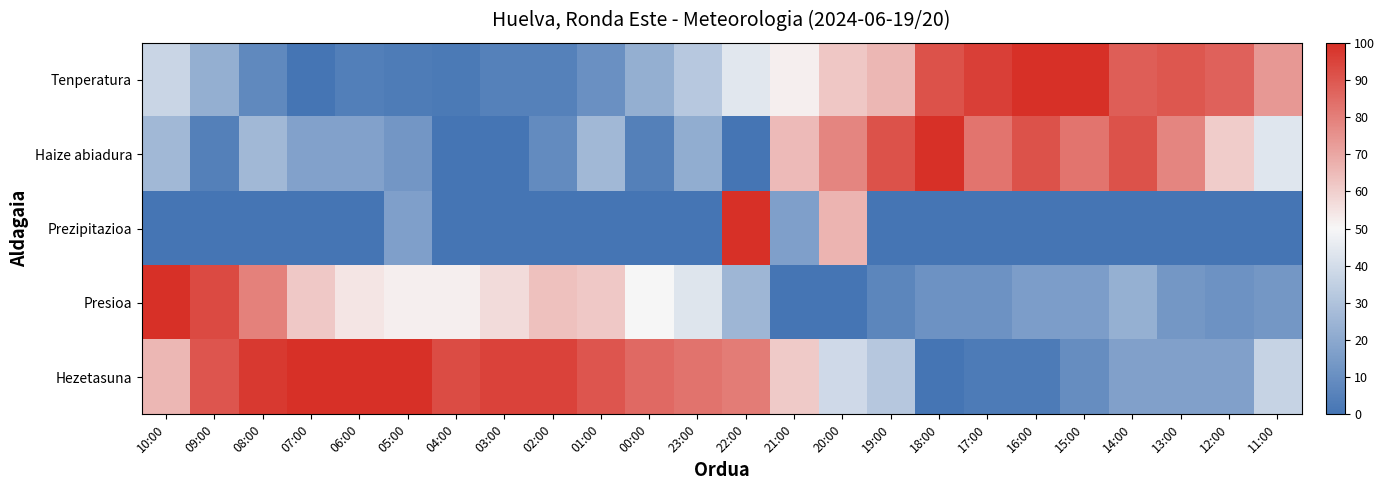

Reading left to right, extract all data points from this chart.

Tenperatura: 10:00=37.3	09:00=22.5	08:00=7.8	07:00=0.0	06:00=3.9	05:00=2.9	04:00=2.0	03:00=4.9	02:00=4.9	01:00=10.8	00:00=22.5	23:00=32.4	22:00=44.1	21:00=52.0	20:00=61.8	19:00=65.7	18:00=91.2	17:00=96.1	16:00=100.0	15:00=100.0	14:00=88.2	13:00=90.2	12:00=87.3	11:00=73.5
Haize abiadura: 10:00=26.1	09:00=4.3	08:00=26.1	07:00=17.4	06:00=17.4	05:00=13.0	04:00=0.0	03:00=0.0	02:00=8.7	01:00=26.1	00:00=4.3	23:00=21.7	22:00=0.0	21:00=65.2	20:00=78.3	19:00=91.3	18:00=100.0	17:00=82.6	16:00=91.3	15:00=82.6	14:00=91.3	13:00=78.3	12:00=60.9	11:00=43.5
Prezipitazioa: 10:00=0.0	09:00=0.0	08:00=0.0	07:00=0.0	06:00=0.0	05:00=16.7	04:00=0.0	03:00=0.0	02:00=0.0	01:00=0.0	00:00=0.0	23:00=0.0	22:00=100.0	21:00=16.7	20:00=66.7	19:00=0.0	18:00=0.0	17:00=0.0	16:00=0.0	15:00=0.0	14:00=0.0	13:00=0.0	12:00=0.0	11:00=0.0
Presioa: 10:00=100.0	09:00=93.2	08:00=79.5	07:00=61.4	06:00=54.5	05:00=52.3	04:00=52.3	03:00=56.8	02:00=63.6	01:00=61.4	00:00=50.0	23:00=43.2	22:00=25.0	21:00=0.0	20:00=0.0	19:00=6.8	18:00=11.4	17:00=11.4	16:00=15.9	15:00=15.9	14:00=22.7	13:00=13.6	12:00=11.4	11:00=13.6
Hezetasuna: 10:00=65.9	09:00=90.2	08:00=97.6	07:00=100.0	06:00=100.0	05:00=100.0	04:00=92.7	03:00=95.1	02:00=95.1	01:00=90.2	00:00=85.4	23:00=82.9	22:00=80.5	21:00=61.0	20:00=39.0	19:00=31.7	18:00=0.0	17:00=2.4	16:00=2.4	15:00=9.8	14:00=17.1	13:00=17.1	12:00=17.1	11:00=36.6